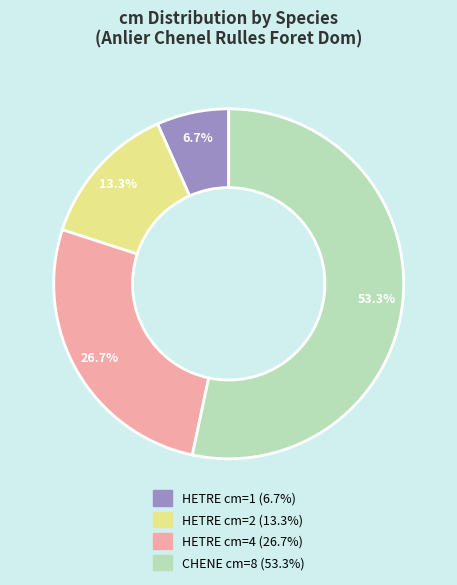

Count the number of slices in the pie.

4